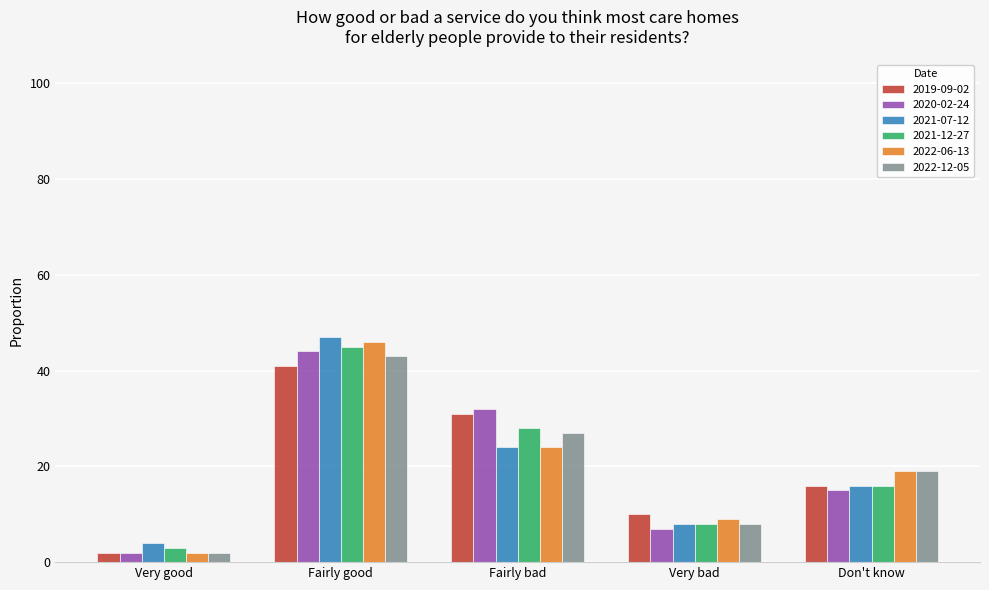

Which series changed the most between Very bad and Don't know?

2022-12-05